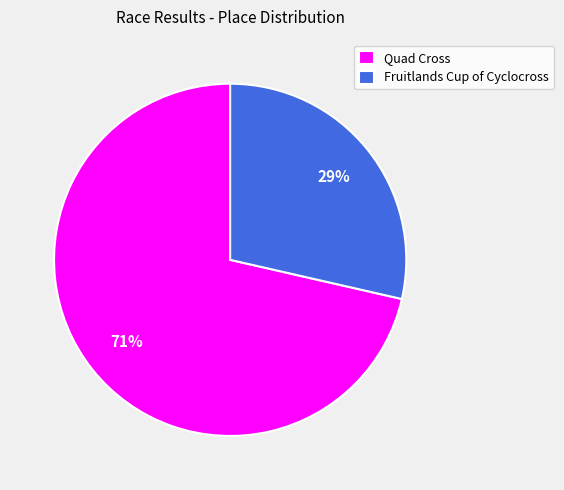

How many slices are in this pie chart?

2